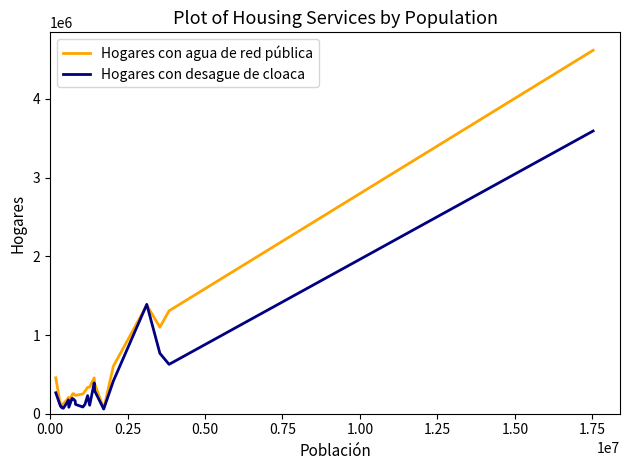

What is the maximum value shown in the chart?

4619064